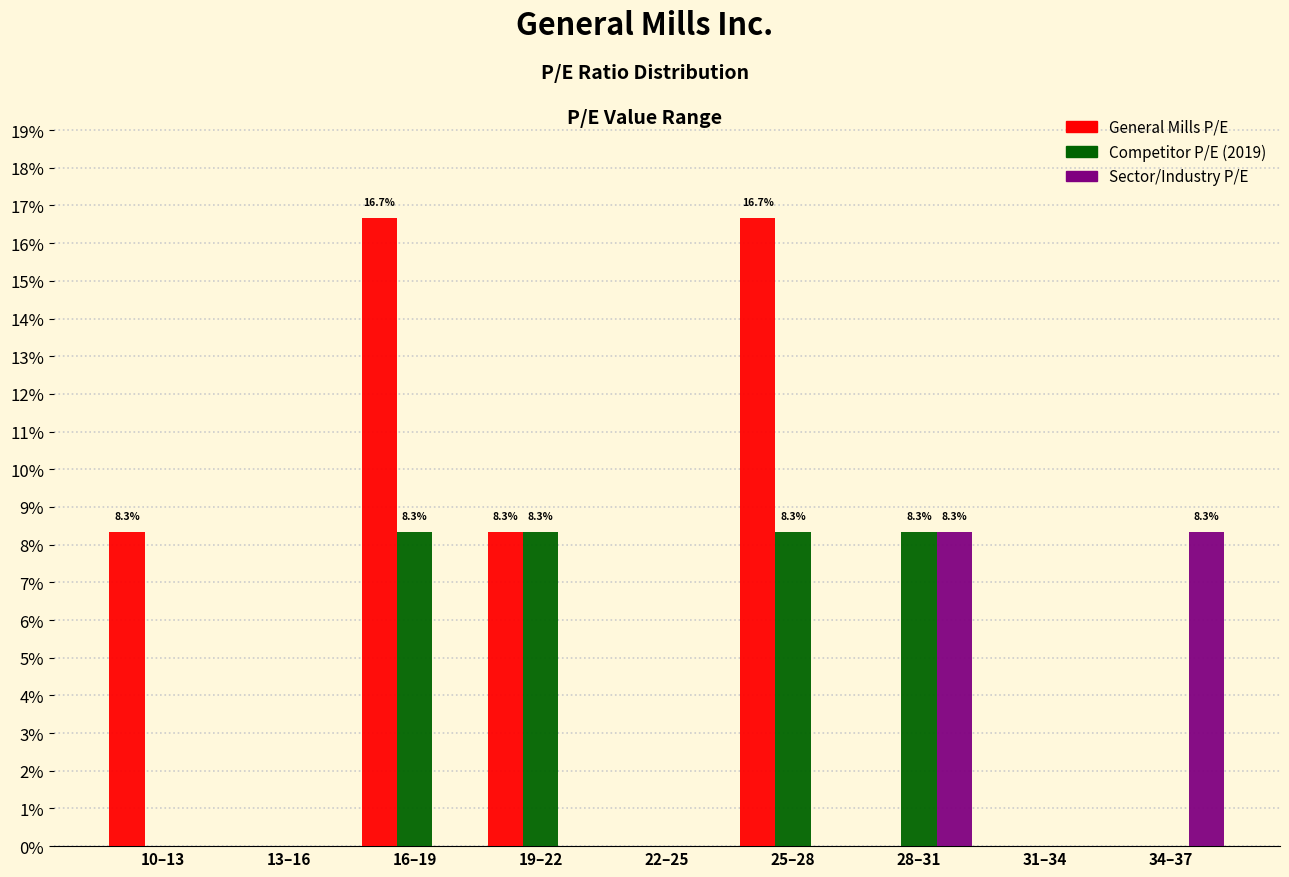

Reading left to right, transcribe all the data shown in this chart.

General Mills P/E: 10–13=8.3	13–16=0.0	16–19=16.7	19–22=8.3	22–25=0.0	25–28=16.7	28–31=0.0	31–34=0.0	34–37=0.0
Competitor P/E (2019): 10–13=0.0	13–16=0.0	16–19=8.3	19–22=8.3	22–25=0.0	25–28=8.3	28–31=8.3	31–34=0.0	34–37=0.0
Sector/Industry P/E: 10–13=0.0	13–16=0.0	16–19=0.0	19–22=0.0	22–25=0.0	25–28=0.0	28–31=8.3	31–34=0.0	34–37=8.3